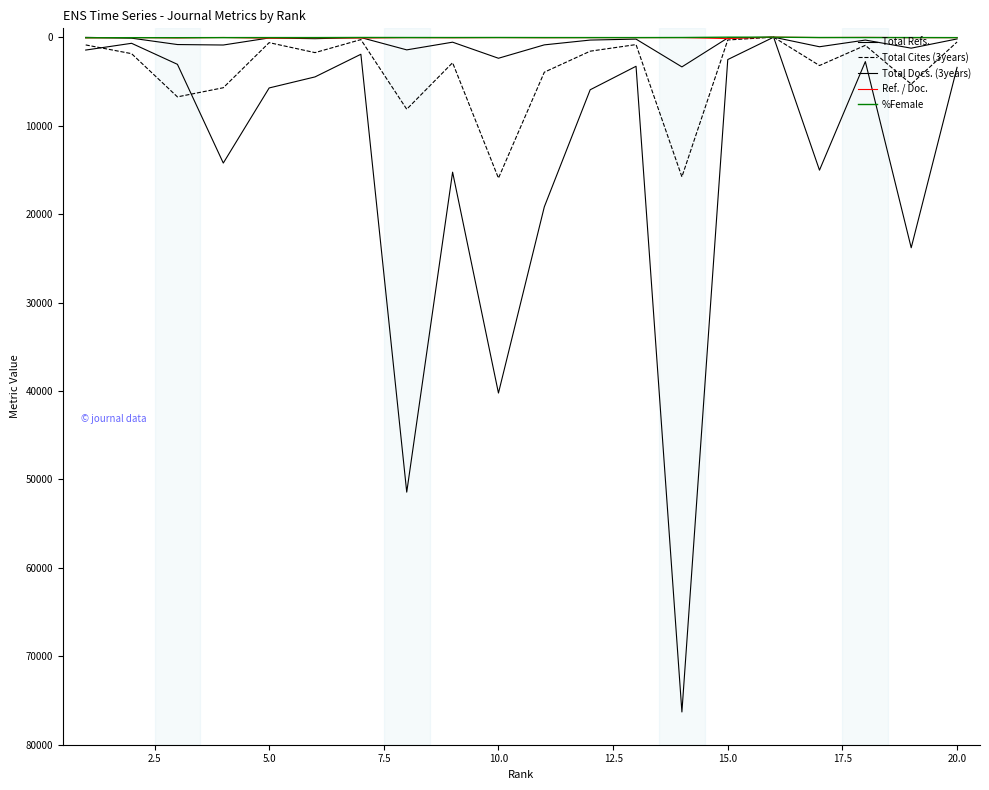

True or false: Total Docs. (3years) has more than 0 points higher than both neighbors.

True